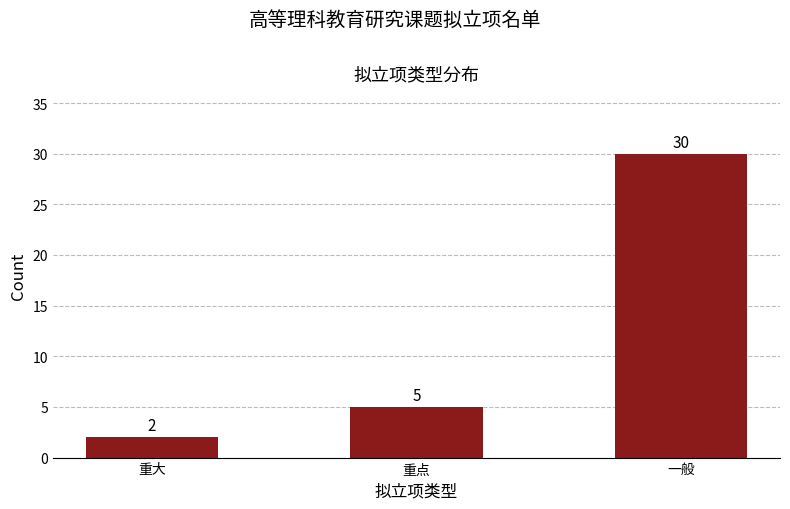

List the labels in order of value, largest first.

一般, 重点, 重大